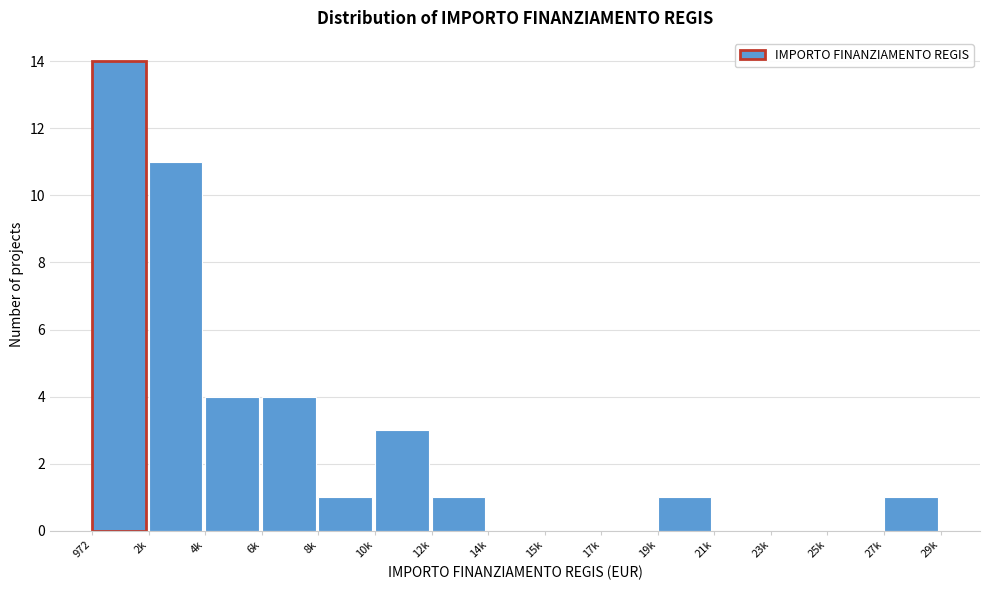

Reading right to left, what are all the values shown in this chart?

27k=1	25k=0	23k=0	21k=0	19k=1	17k=0	15k=0	14k=0	12k=1	10k=3	8k=1	6k=4	4k=4	2k=11	972=14